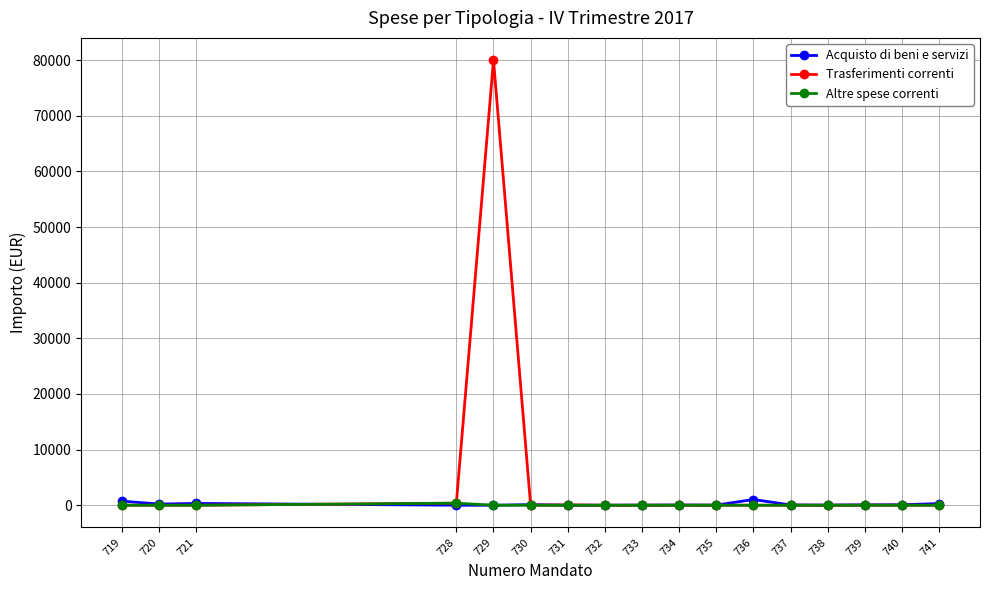

Is it true that Trasferimenti correnti equals 0.0 at 730?

True